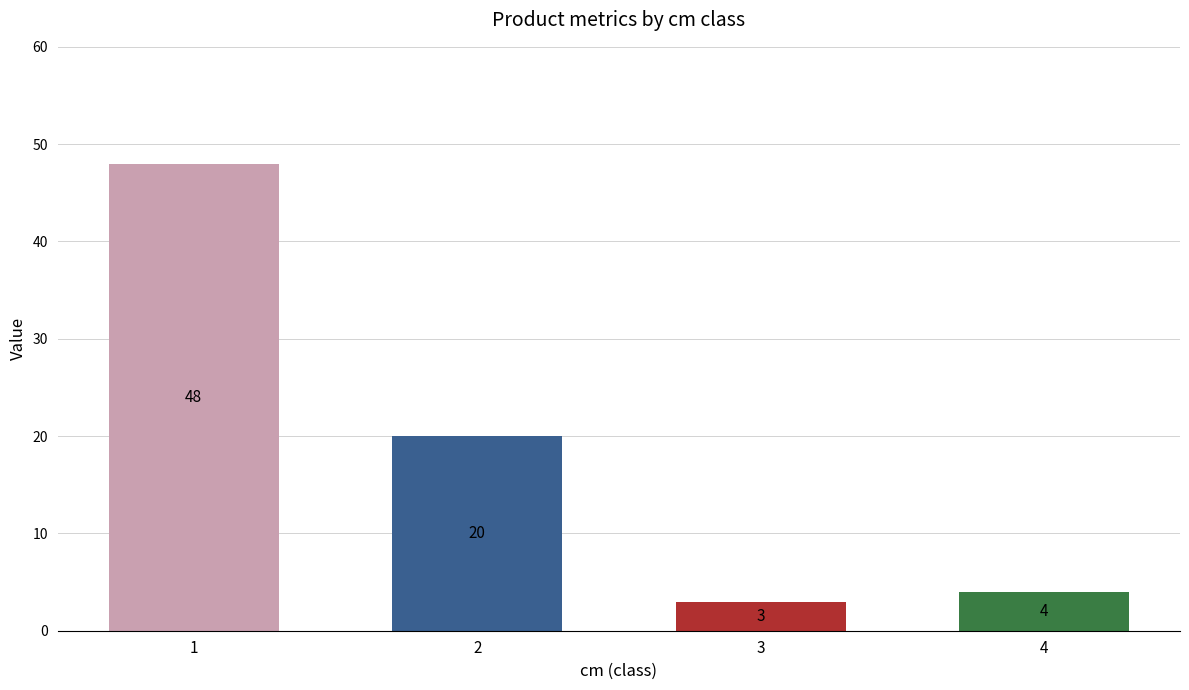

What is the value of the 3rd bar from the left?

3